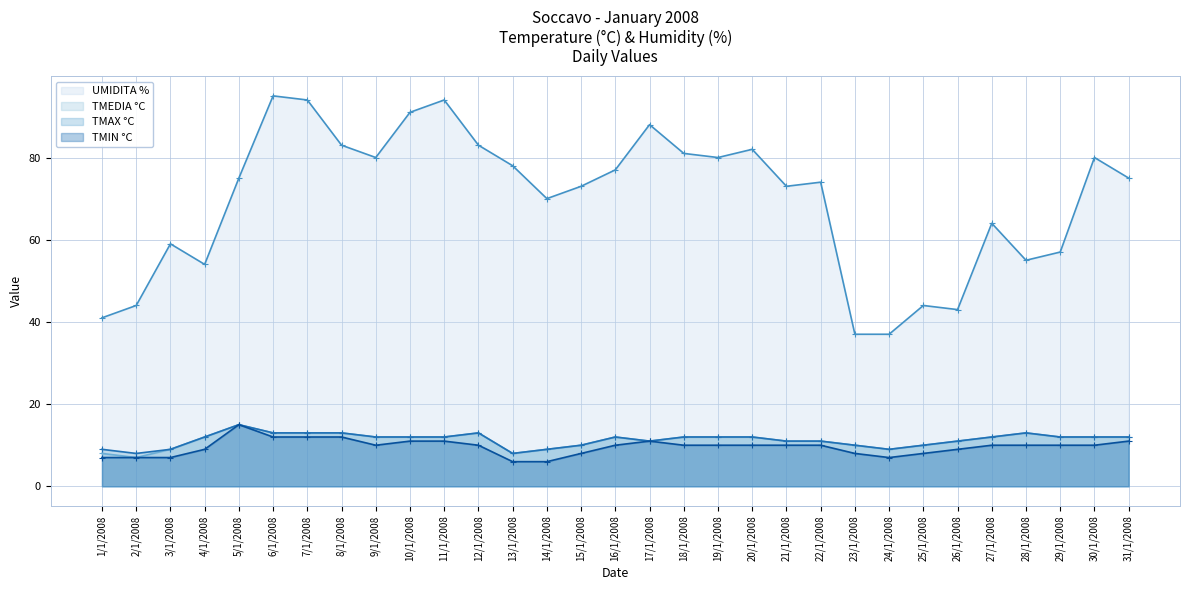

True or false: TMAX °C and UMIDITA % cross at least once.

False